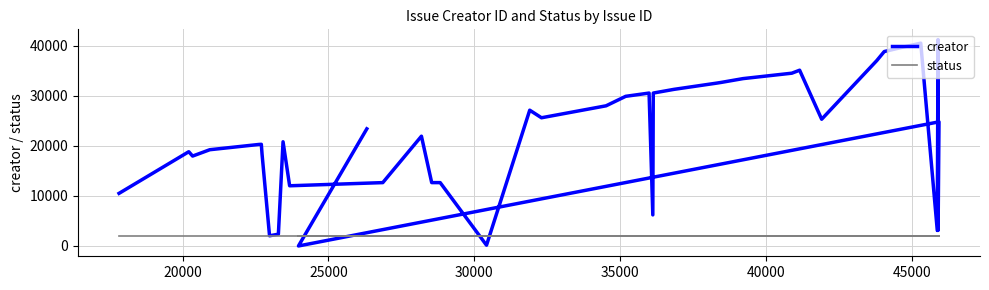

What is the sum of all status values?

82590.0